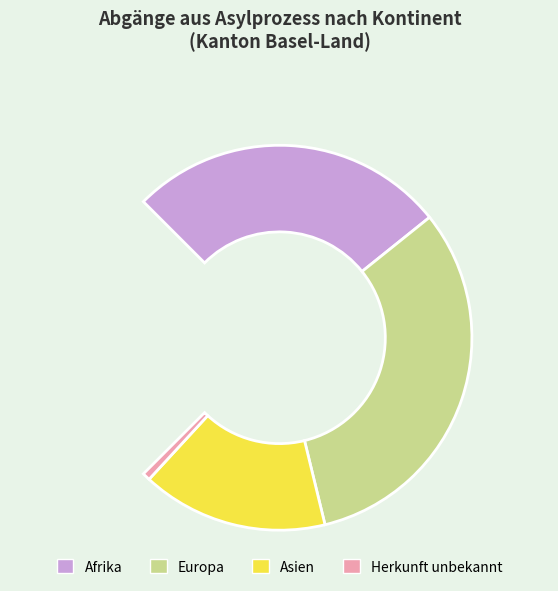

Count the number of slices in the pie.

5